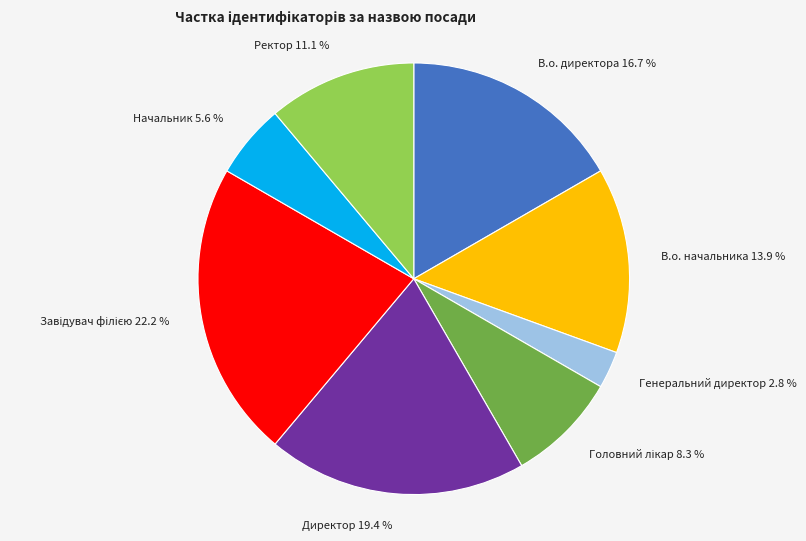

Is it true that В.о. директора is 17% of the pie?

True